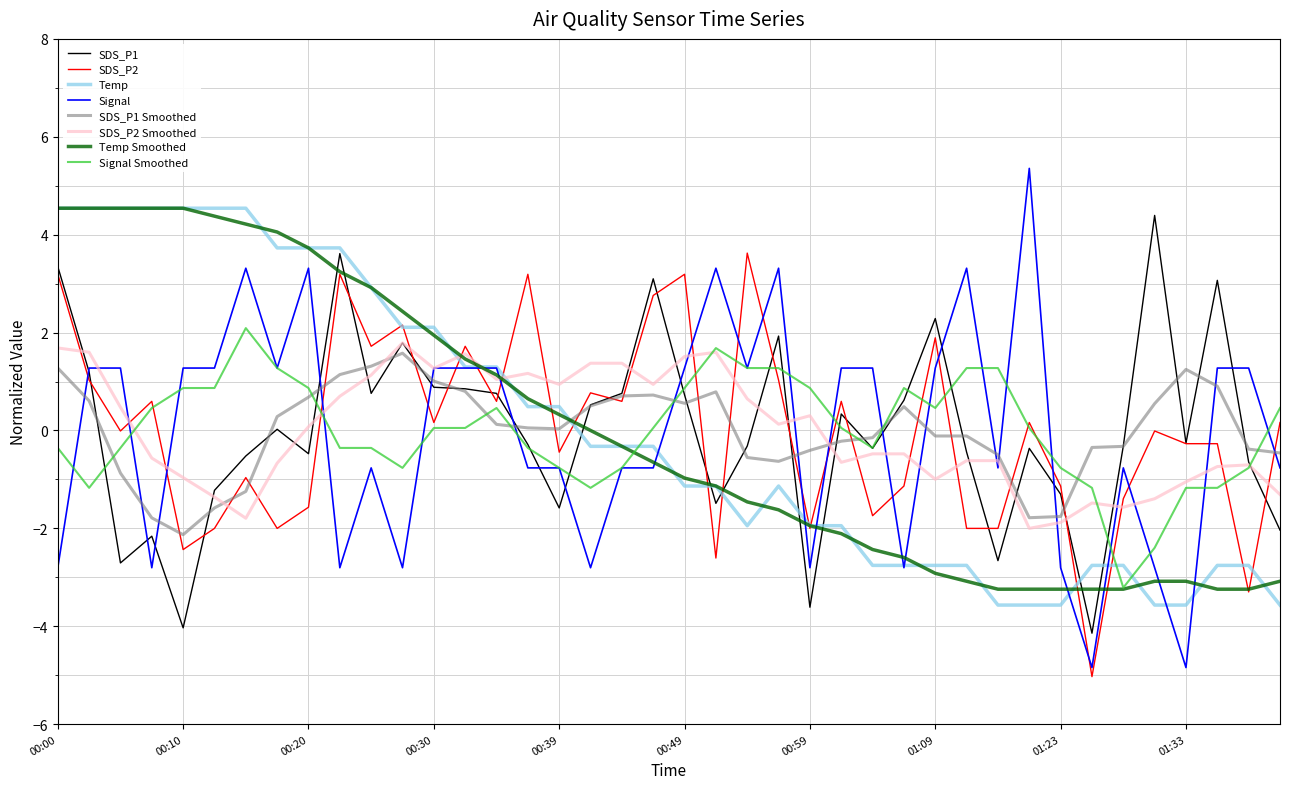

What is the lowest value of the SDS_P2 series?

-5.0